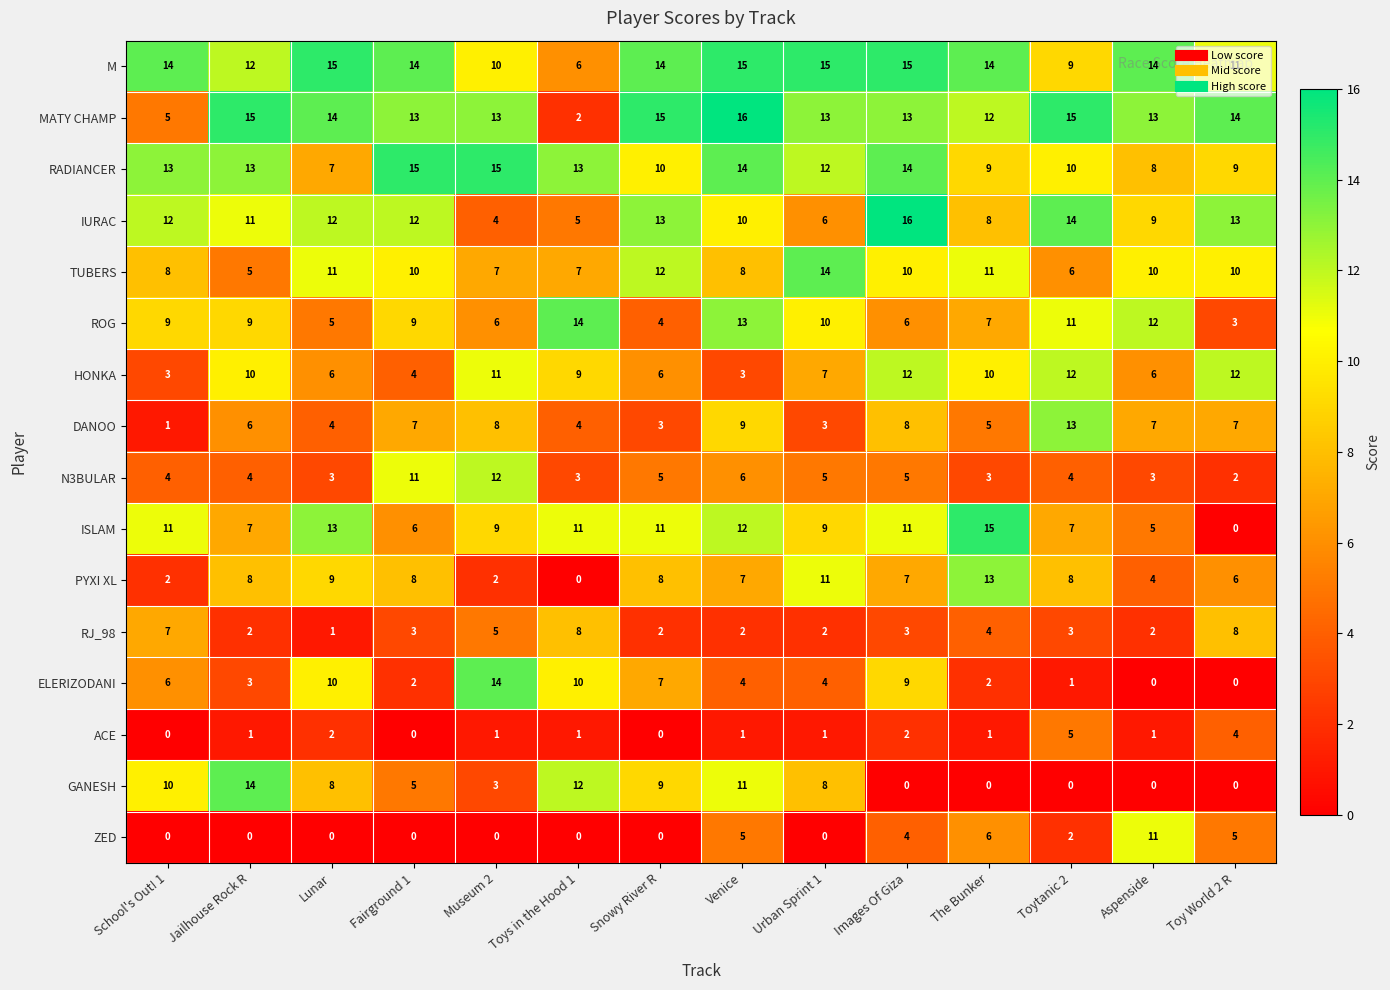

Which series has the largest total across all categories?

M